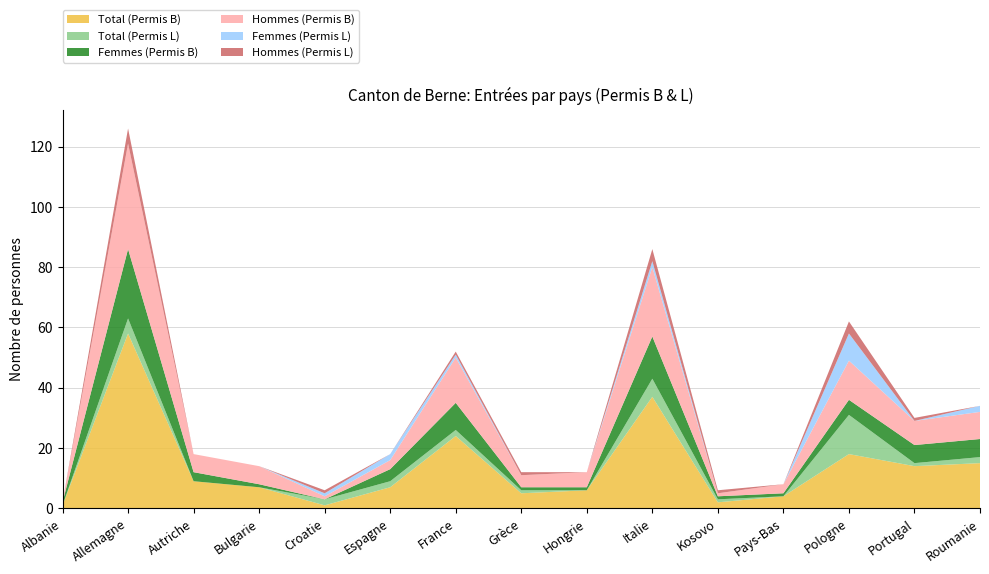

Reading left to right, list all the values displayed in this chart.

Total (Permis B): Albanie=1	Allemagne=58	Autriche=9	Bulgarie=7	Croatie=1	Espagne=7	France=24	Grèce=5	Hongrie=6	Italie=37	Kosovo=2	Pays-Bas=4	Pologne=18	Portugal=14	Roumanie=15
Total (Permis L): Albanie=0	Allemagne=5	Autriche=0	Bulgarie=0	Croatie=2	Espagne=2	France=2	Grèce=1	Hongrie=0	Italie=6	Kosovo=1	Pays-Bas=0	Pologne=13	Portugal=1	Roumanie=2
Femmes (Permis B): Albanie=1	Allemagne=23	Autriche=3	Bulgarie=1	Croatie=0	Espagne=4	France=9	Grèce=1	Hongrie=1	Italie=14	Kosovo=1	Pays-Bas=1	Pologne=5	Portugal=6	Roumanie=6
Hommes (Permis B): Albanie=0	Allemagne=35	Autriche=6	Bulgarie=6	Croatie=1	Espagne=3	France=15	Grèce=4	Hongrie=5	Italie=23	Kosovo=1	Pays-Bas=3	Pologne=13	Portugal=8	Roumanie=9
Femmes (Permis L): Albanie=0	Allemagne=0	Autriche=0	Bulgarie=0	Croatie=1	Espagne=2	France=1	Grèce=0	Hongrie=0	Italie=2	Kosovo=0	Pays-Bas=0	Pologne=9	Portugal=0	Roumanie=2
Hommes (Permis L): Albanie=0	Allemagne=5	Autriche=0	Bulgarie=0	Croatie=1	Espagne=0	France=1	Grèce=1	Hongrie=0	Italie=4	Kosovo=1	Pays-Bas=0	Pologne=4	Portugal=1	Roumanie=0